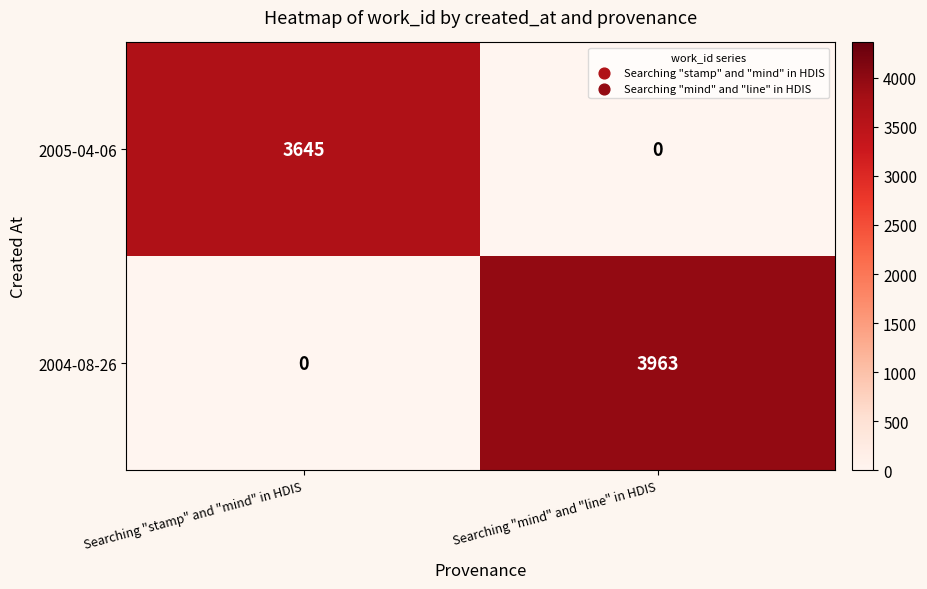

Reading left to right, list all the values displayed in this chart.

2005-04-06: 3645	0
2004-08-26: 0	3963